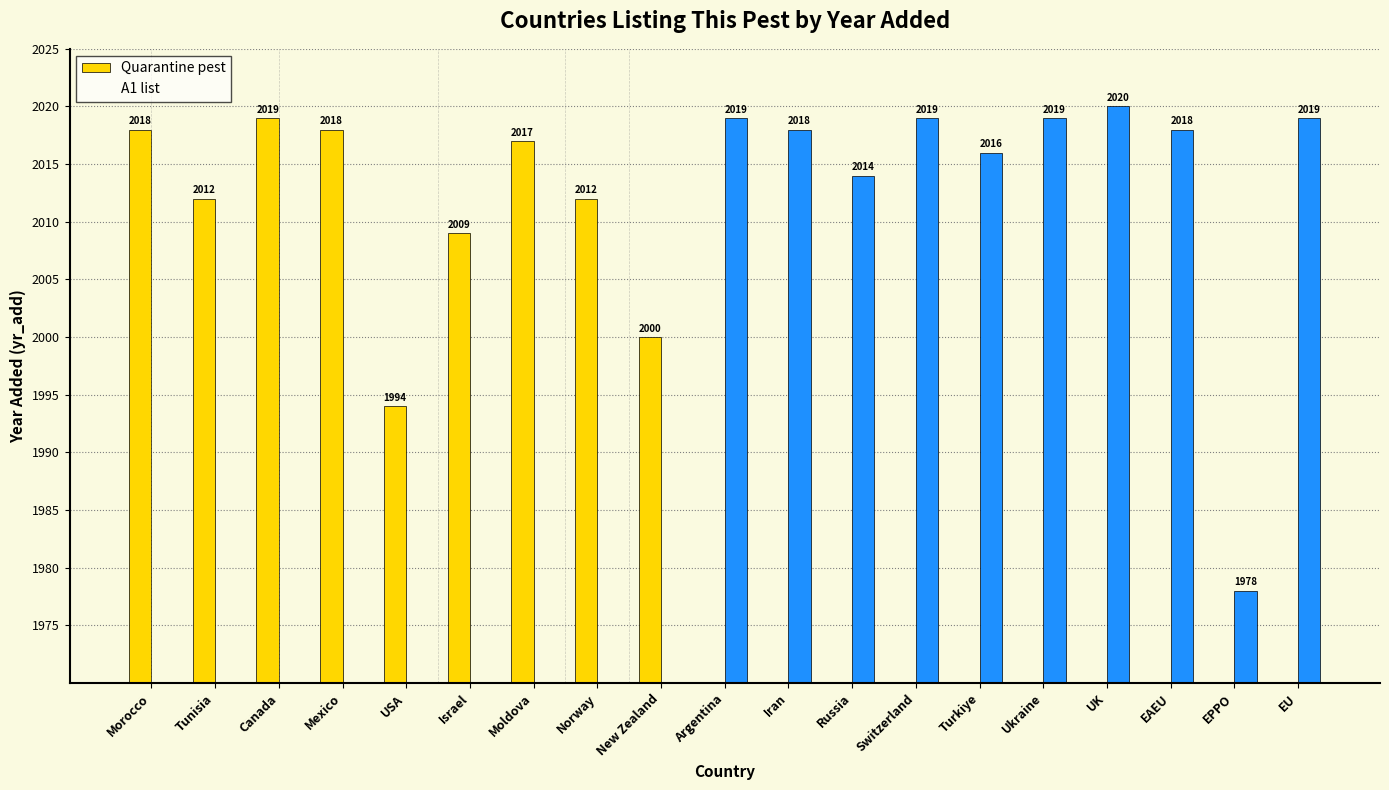

How many values in A1 list are above zero?

10